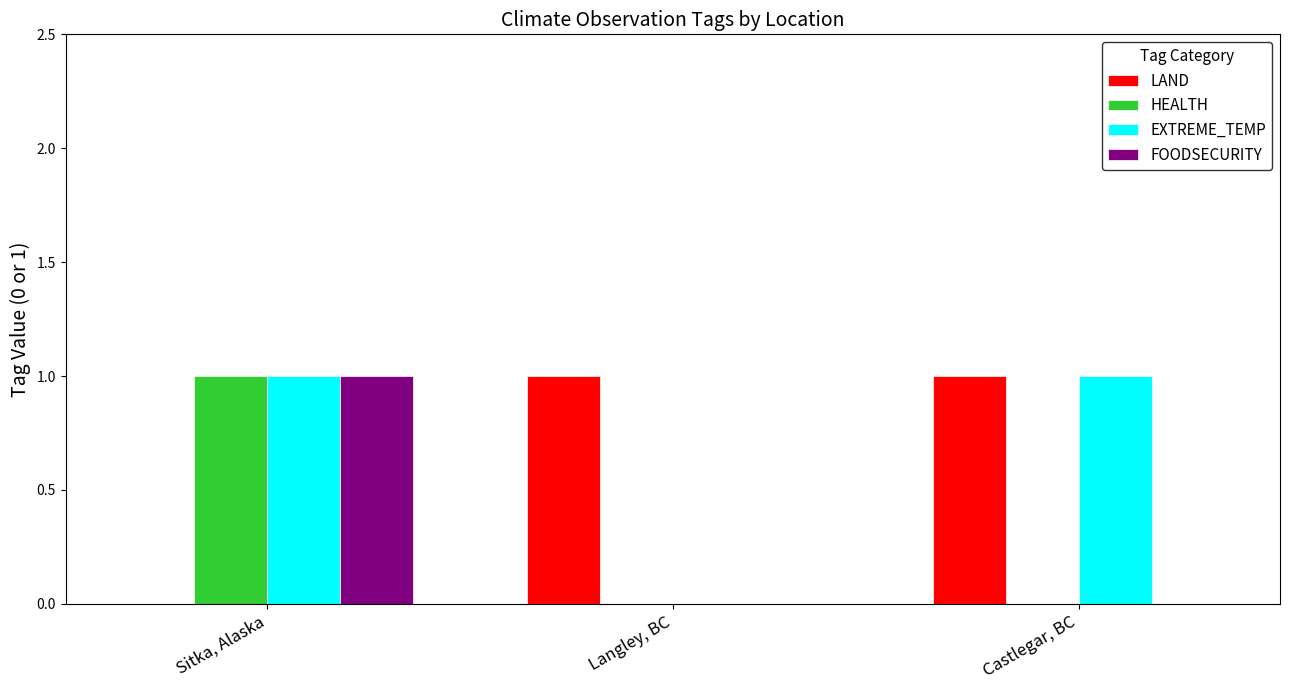

Reading left to right, list all the values displayed in this chart.

LAND: Sitka, Alaska=0	Langley, BC=1	Castlegar, BC=1
HEALTH: Sitka, Alaska=1	Langley, BC=0	Castlegar, BC=0
EXTREME_TEMP: Sitka, Alaska=1	Langley, BC=0	Castlegar, BC=1
FOODSECURITY: Sitka, Alaska=1	Langley, BC=0	Castlegar, BC=0